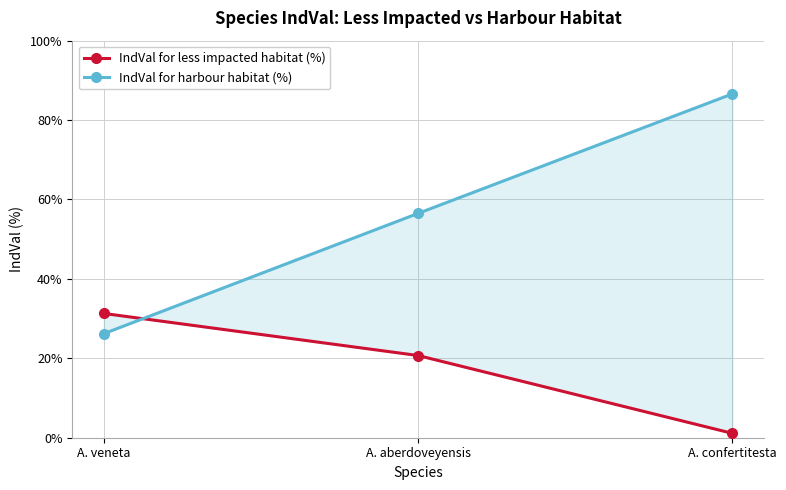

Reading left to right, what are all the values shown in this chart?

IndVal for less impacted habitat (%): A. veneta=31.3	A. aberdoveyensis=20.7	A. confertitesta=1.1
IndVal for harbour habitat (%): A. veneta=26.2	A. aberdoveyensis=56.5	A. confertitesta=86.6